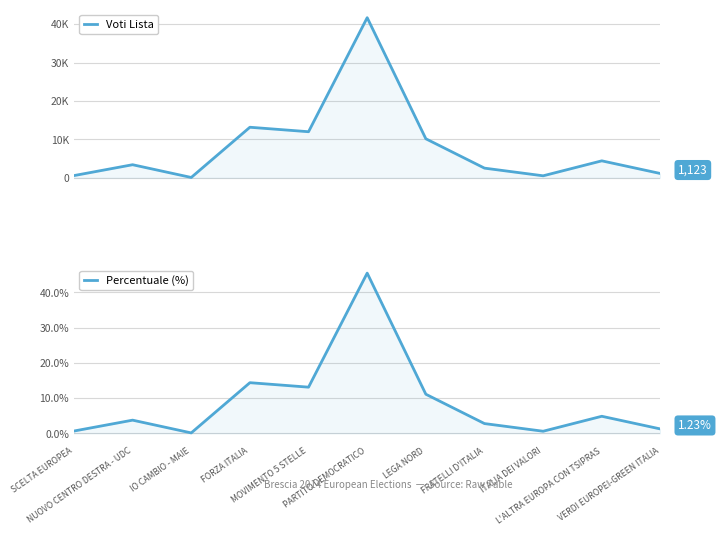

What is the label of the 8th point from the left?

FRATELLI D'ITALIA